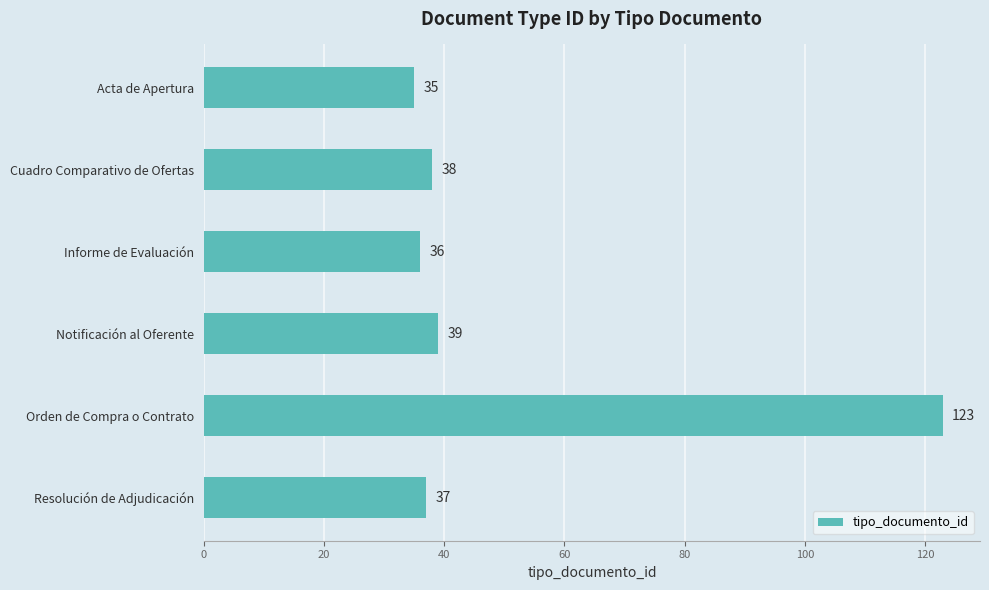

Reading top to bottom, list all the values displayed in this chart.

35	38	36	39	123	37